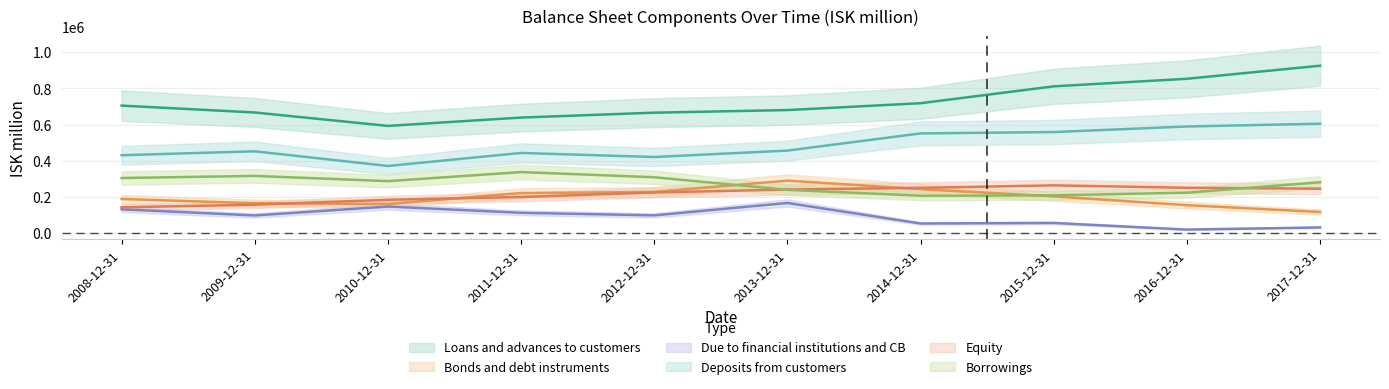

Reading left to right, transcribe all the data shown in this chart.

Loans and advances to customers: 2008-12-31=705182	2009-12-31=667122	2010-12-31=592954	2011-12-31=639130	2012-12-31=666087	2013-12-31=680468	2014-12-31=718355	2015-12-31=811549	2016-12-31=853417	2017-12-31=925636
Bonds and debt instruments: 2008-12-31=189121	2009-12-31=165721	2010-12-31=161559	2011-12-31=221848	2012-12-31=228208	2013-12-31=290595	2014-12-31=243589	2015-12-31=203684	2016-12-31=154892	2017-12-31=117310
Due to financial institutions and CB: 2008-12-31=132219	2009-12-31=98228	2010-12-31=147478	2011-12-31=112876	2012-12-31=98718	2013-12-31=167218	2014-12-31=53827	2015-12-31=56731	2016-12-31=20093	2017-12-31=32062
Deposits from customers: 2008-12-31=431006	2009-12-31=452655	2010-12-31=371558	2011-12-31=443590	2012-12-31=421058	2013-12-31=456662	2014-12-31=551435	2015-12-31=559051	2016-12-31=589725	2017-12-31=605158
Equity: 2008-12-31=143285	2009-12-31=157592	2010-12-31=184866	2011-12-31=200244	2012-12-31=225166	2013-12-31=241359	2014-12-31=250803	2015-12-31=264531	2016-12-31=251231	2017-12-31=246057
Borrowings: 2008-12-31=305056	2009-12-31=316734	2010-12-31=287823	2011-12-31=337902	2012-12-31=309265	2013-12-31=239642	2014-12-31=207028	2015-12-31=209344	2016-12-31=223944	2017-12-31=281874